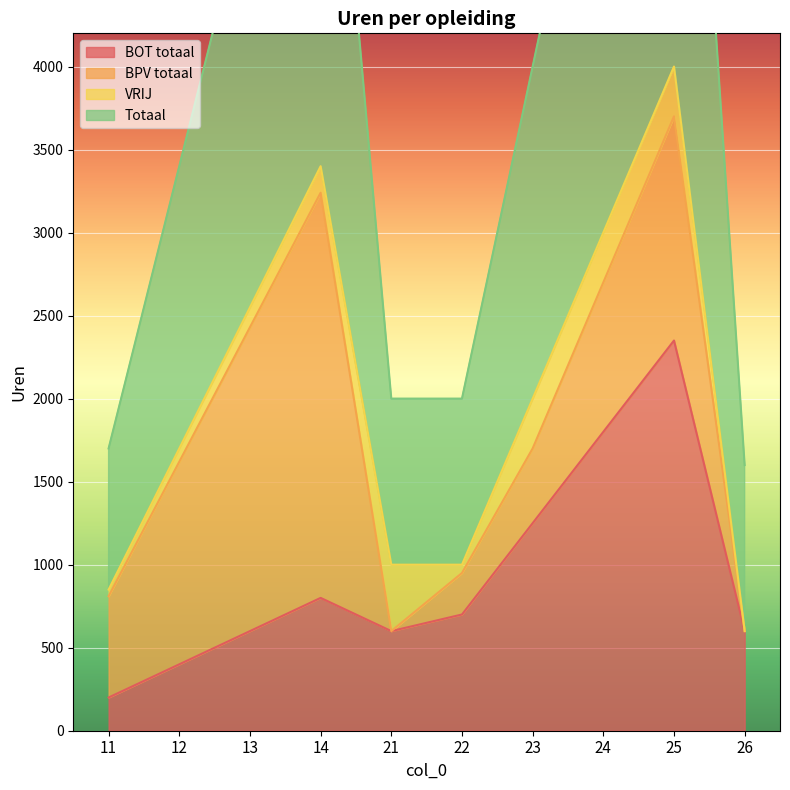

True or false: Totaal has more than 0 interior local peaks.

True